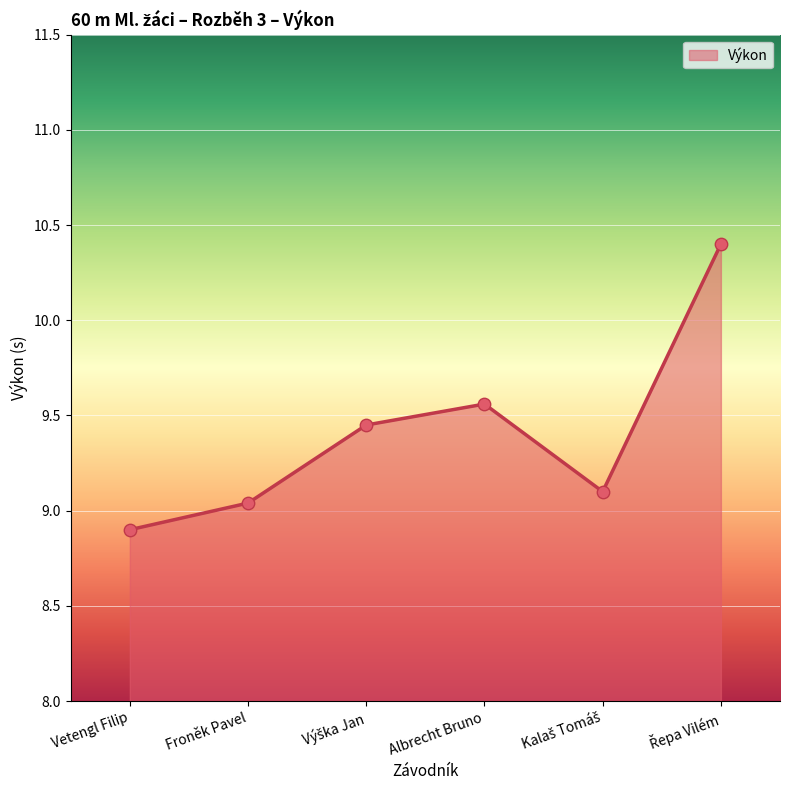

Which has a higher value, Albrecht Bruno or Froněk Pavel?

Albrecht Bruno